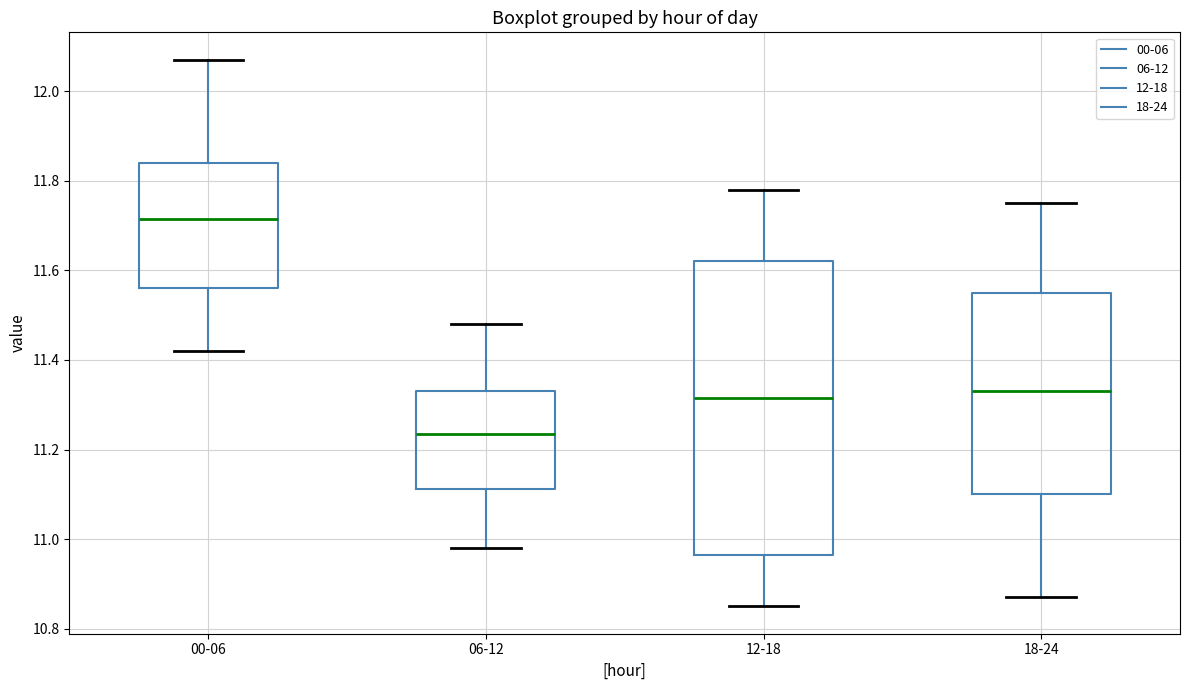

Which box has the highest median line?

00-06